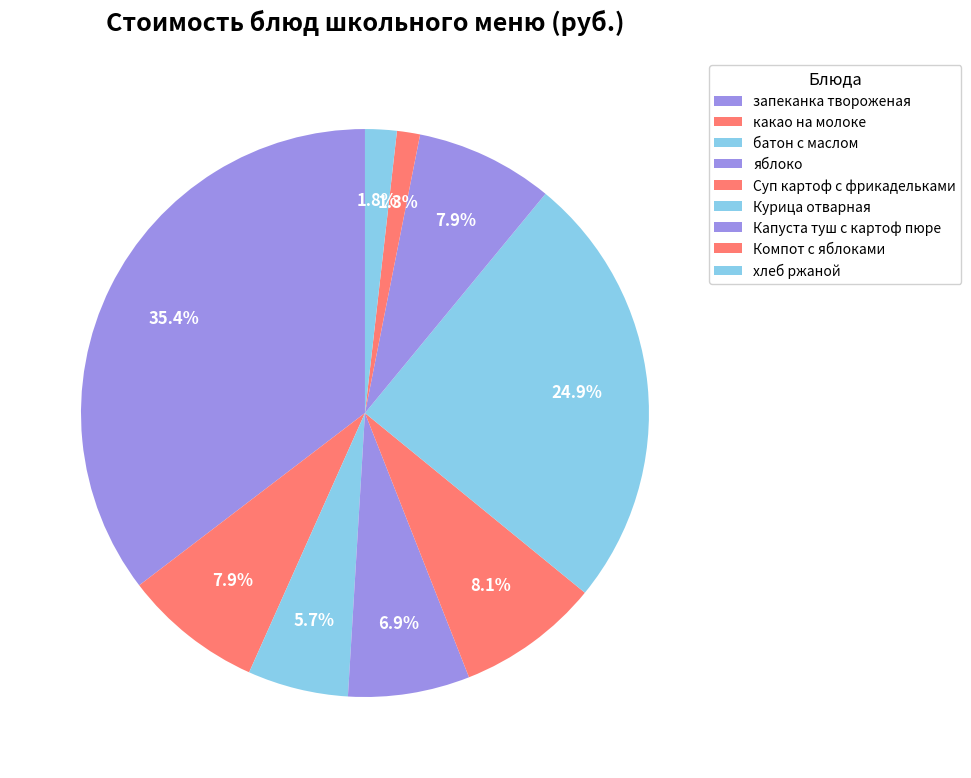

How many slices are in this pie chart?

9